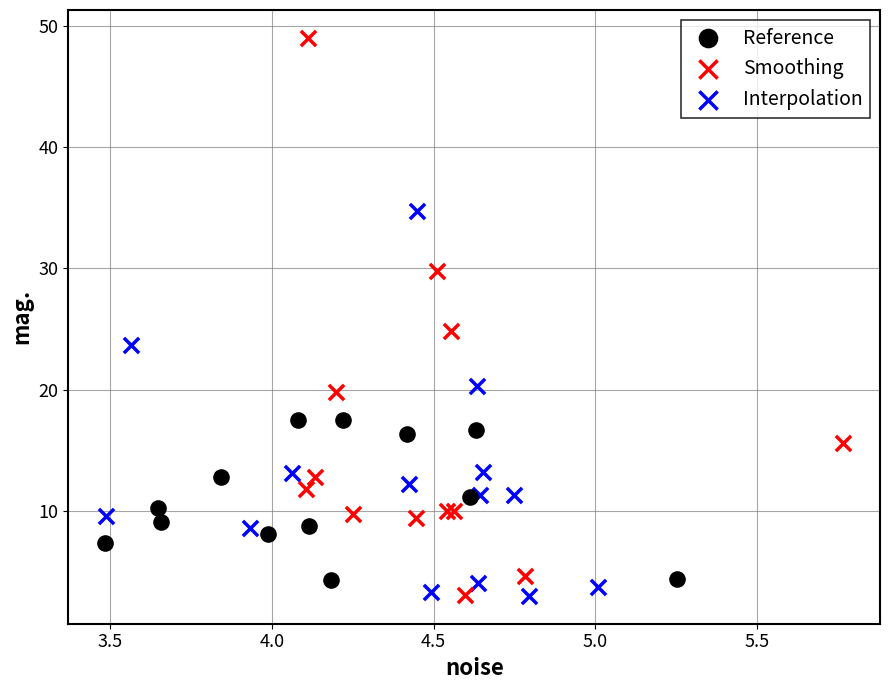

Which series contains the highest Y value?

Smoothing